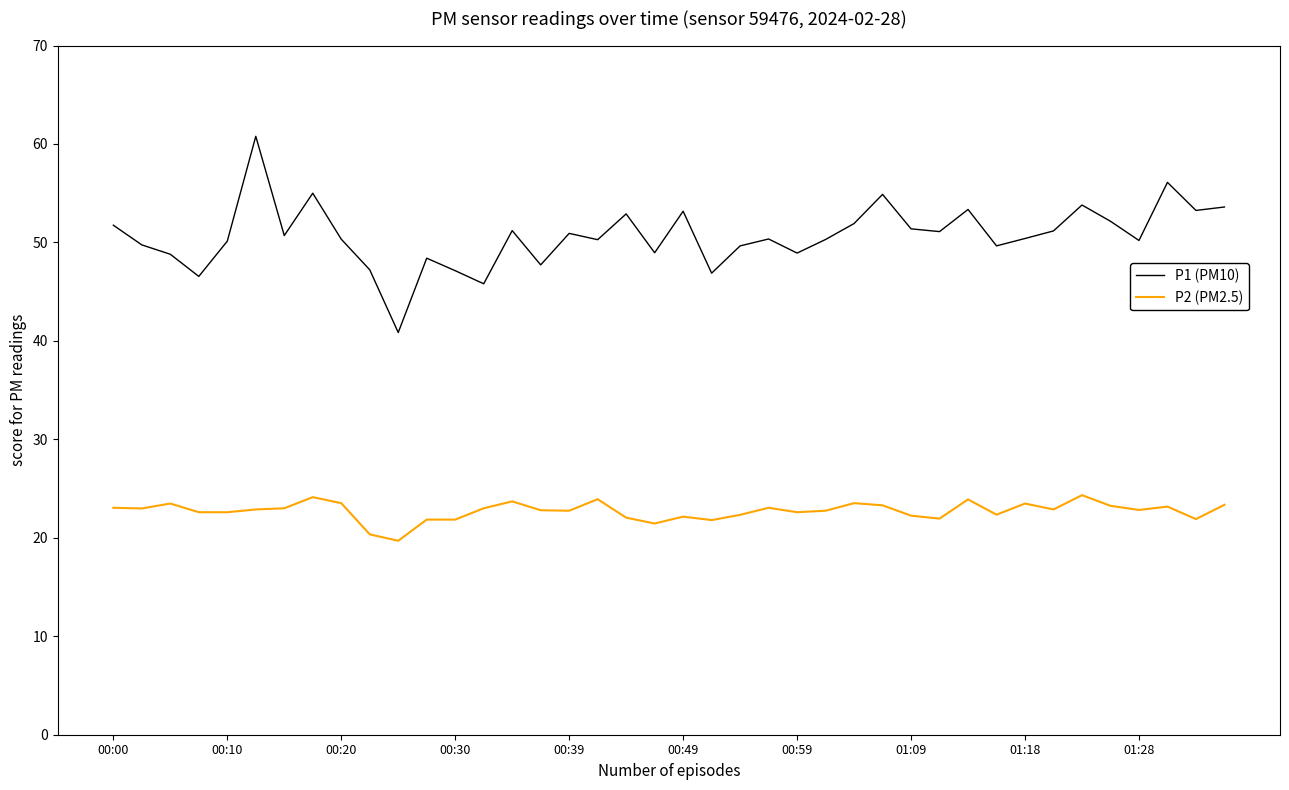

True or false: P2 (PM2.5) has more than 1 points higher than both neighbors.

True